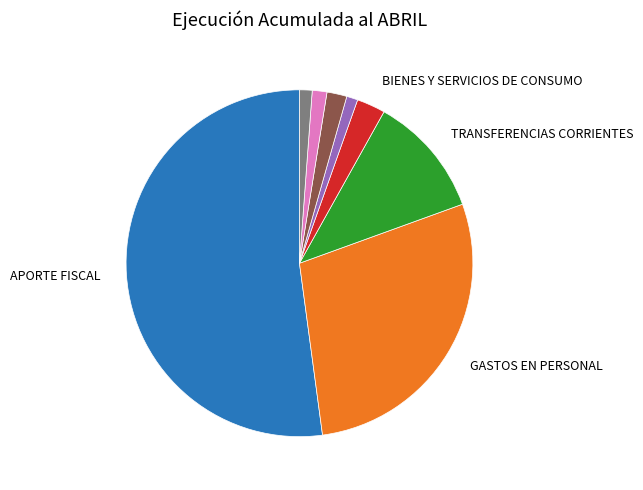

Does any single category account for the majority?

Yes